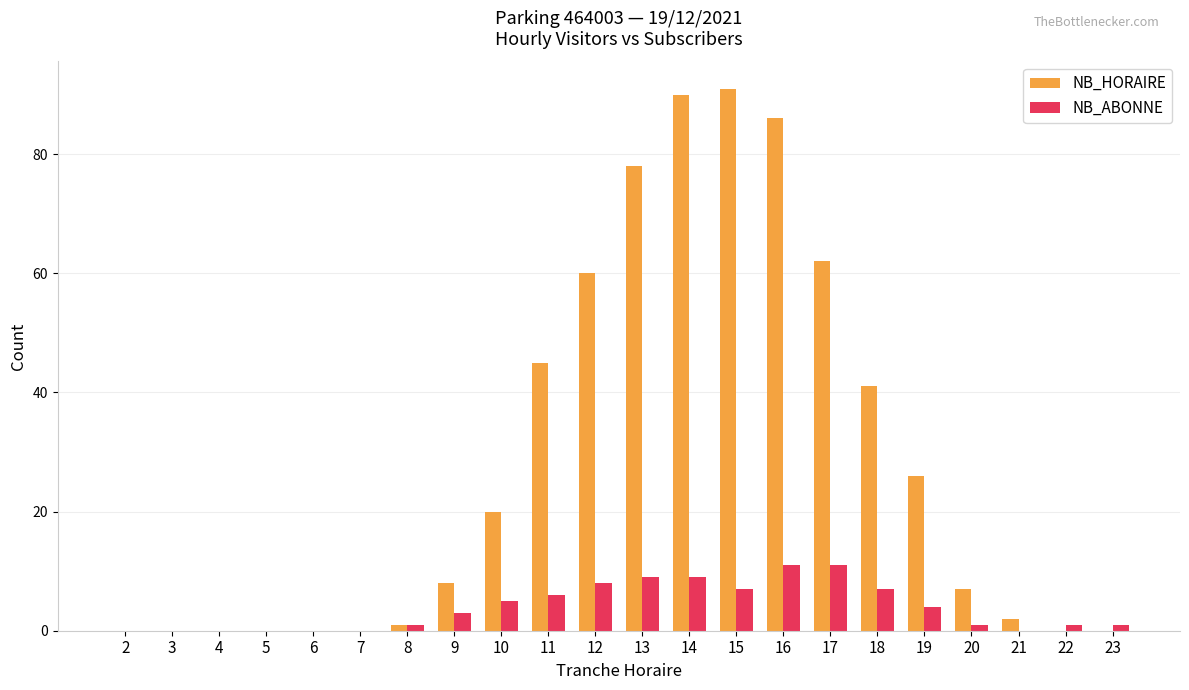

How many data points does each series have?

22